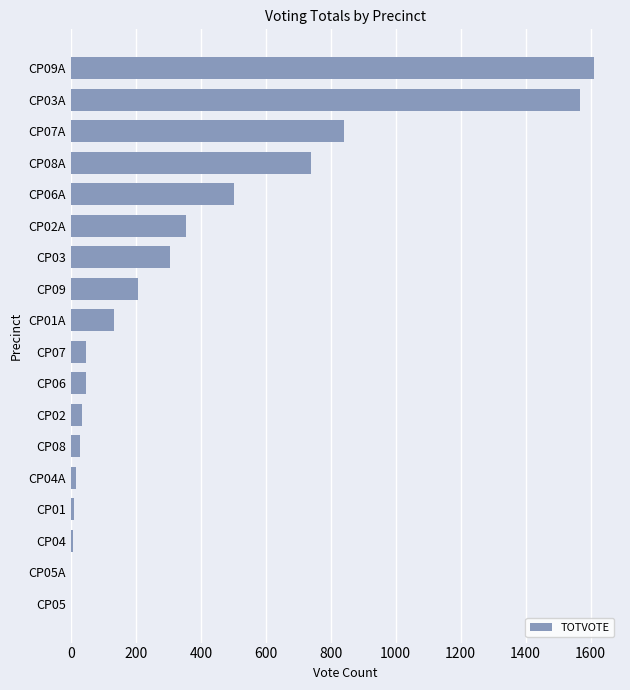

How many categories are shown in the chart?

18